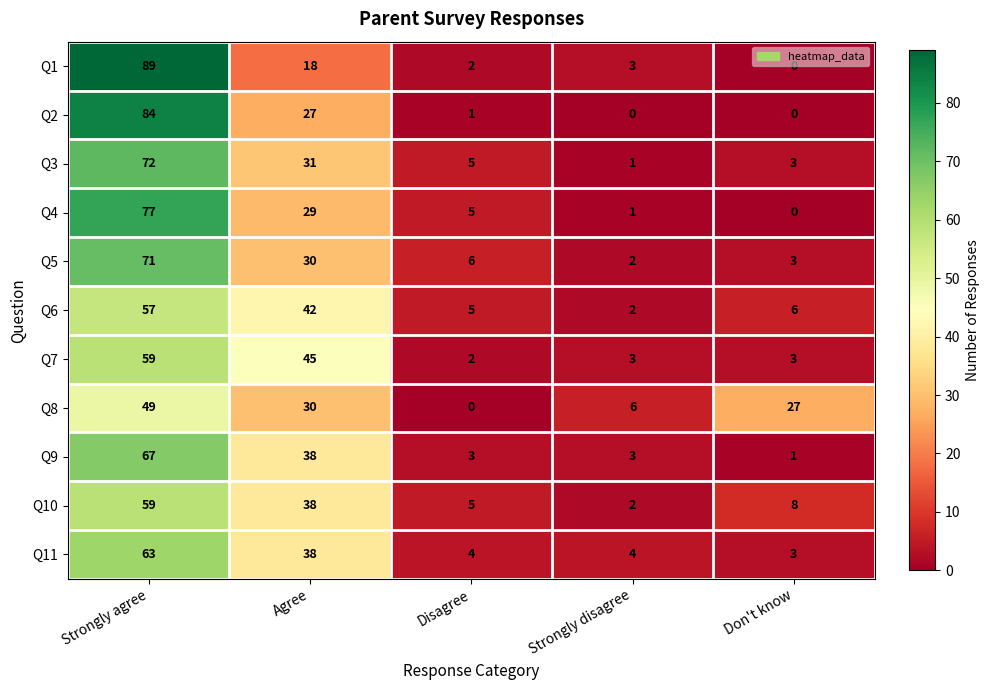

At which category is the sum across all series the highest?

Strongly agree